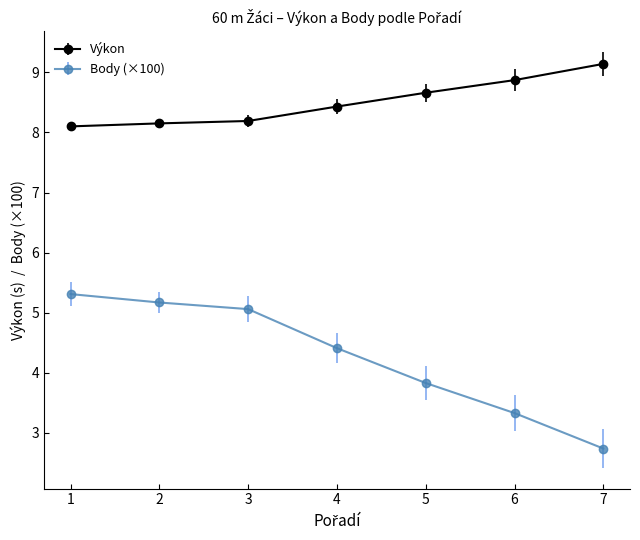

Reading right to left, list all the values displayed in this chart.

Výkon: 7=9.1	6=8.9	5=8.7	4=8.4	3=8.2	2=8.2	1=8.1
Body (×100): 7=2.7	6=3.3	5=3.8	4=4.4	3=5.1	2=5.2	1=5.3